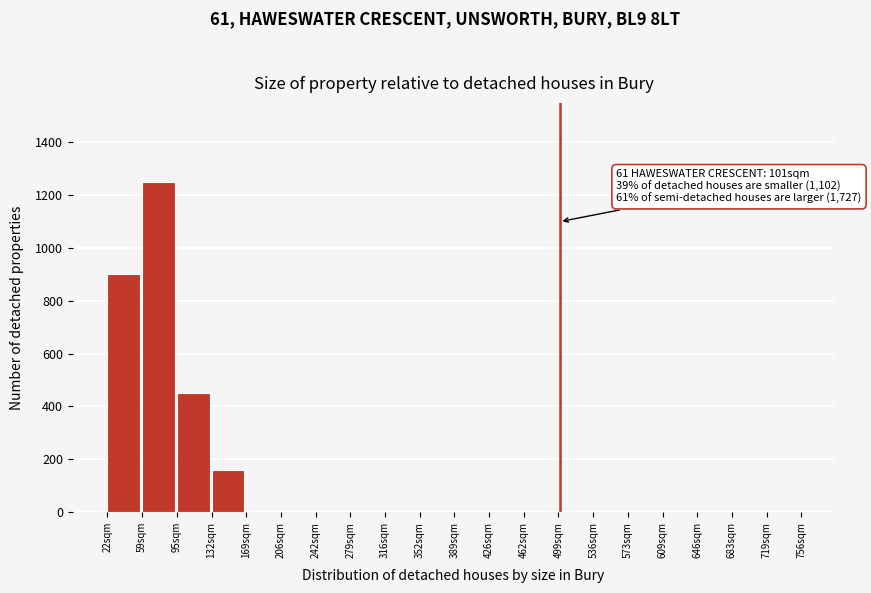

Reading left to right, transcribe all the data shown in this chart.

22sqm=900	59sqm=1250	95sqm=450	132sqm=160	169sqm=0	206sqm=0	242sqm=0	279sqm=0	316sqm=0	352sqm=0	389sqm=0	426sqm=0	462sqm=0	499sqm=0	536sqm=0	573sqm=0	609sqm=0	646sqm=0	683sqm=0	719sqm=0